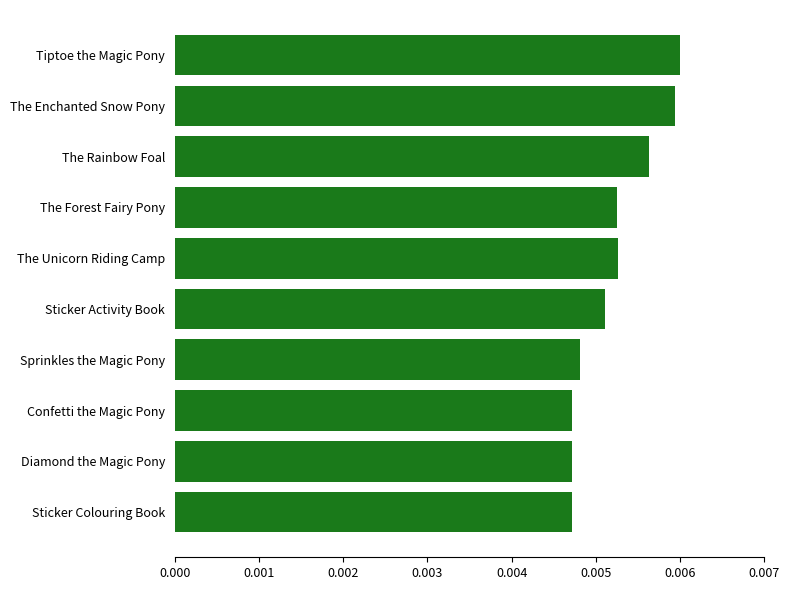

Count the values in the range 0 to 1.

10